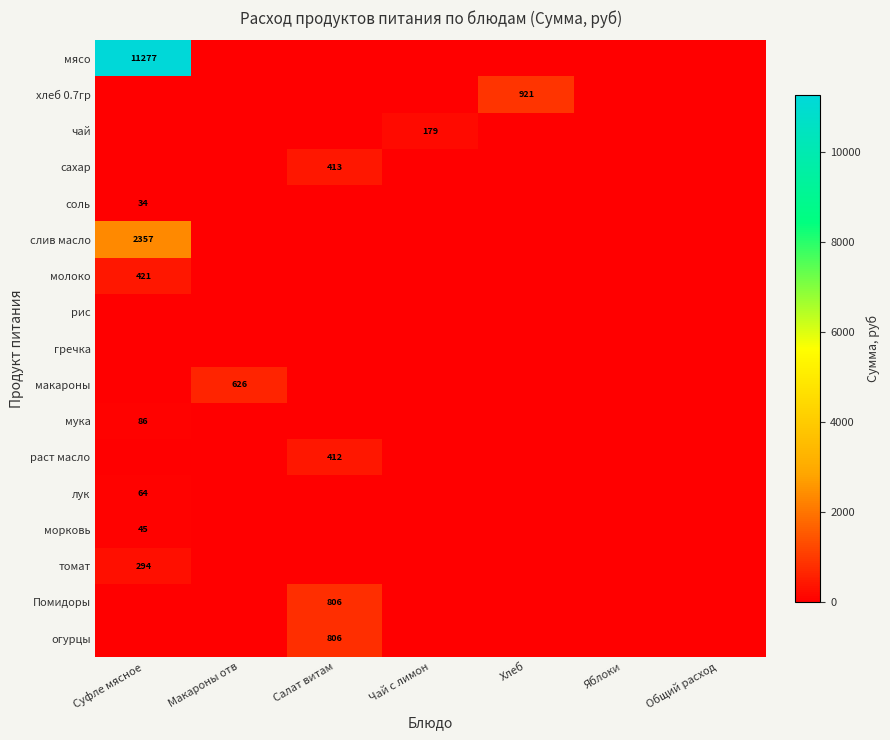

True or false: раст масло has a value of 210 at Салат витам.

False